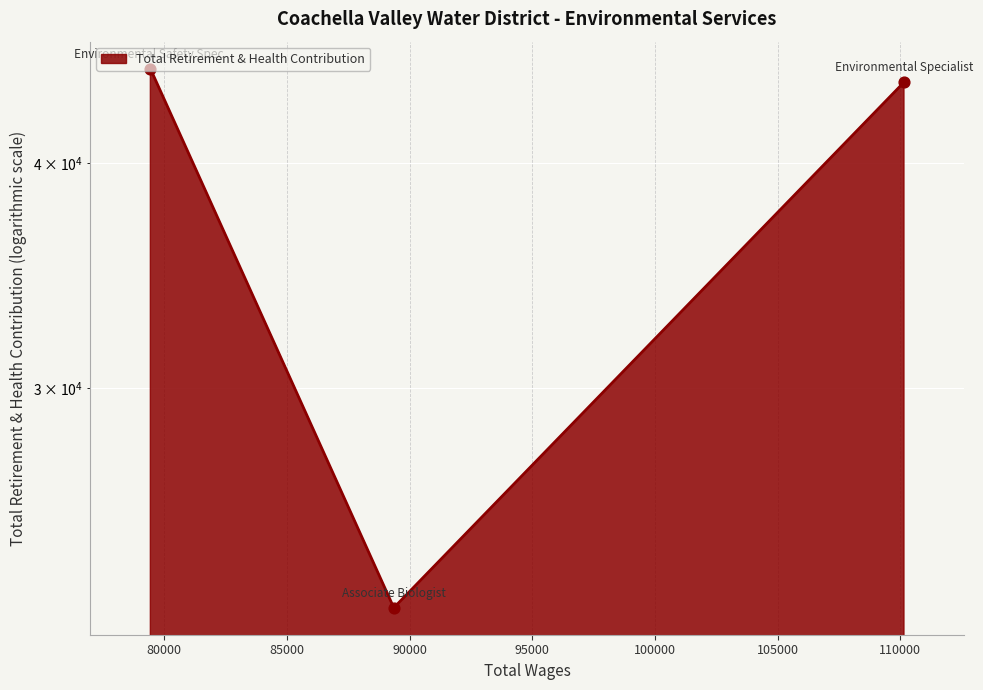

Which has a higher value, Environmental Safety Spec. or Associate Biologist?

Environmental Safety Spec.